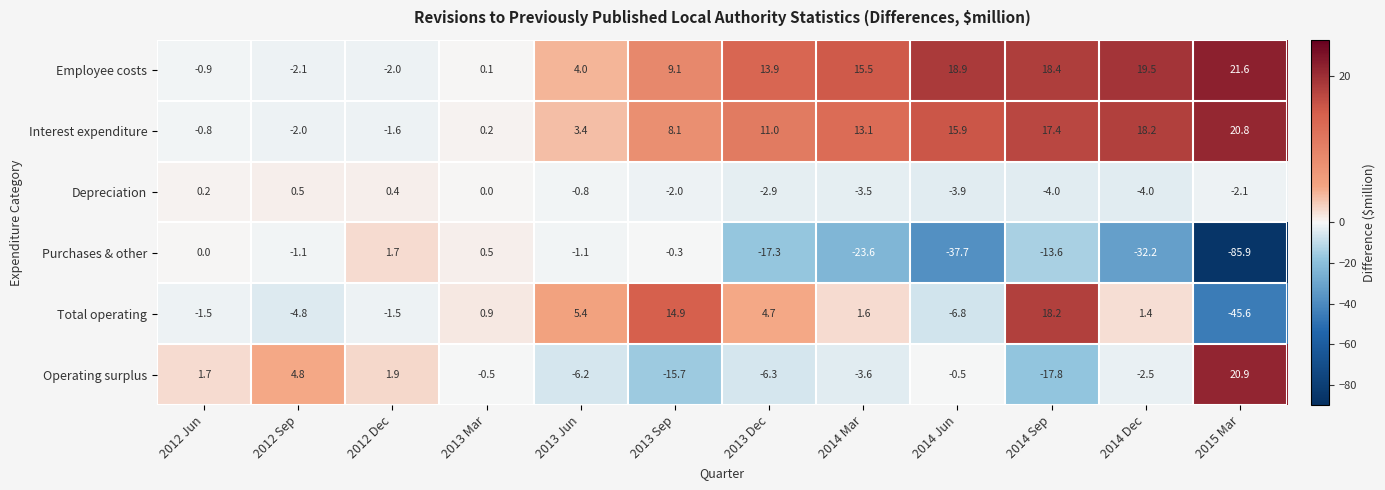

At 2014 Mar, list the series in order from largest to smallest.

Employee costs, Interest expenditure, Total operating, Depreciation, Operating surplus, Purchases & other